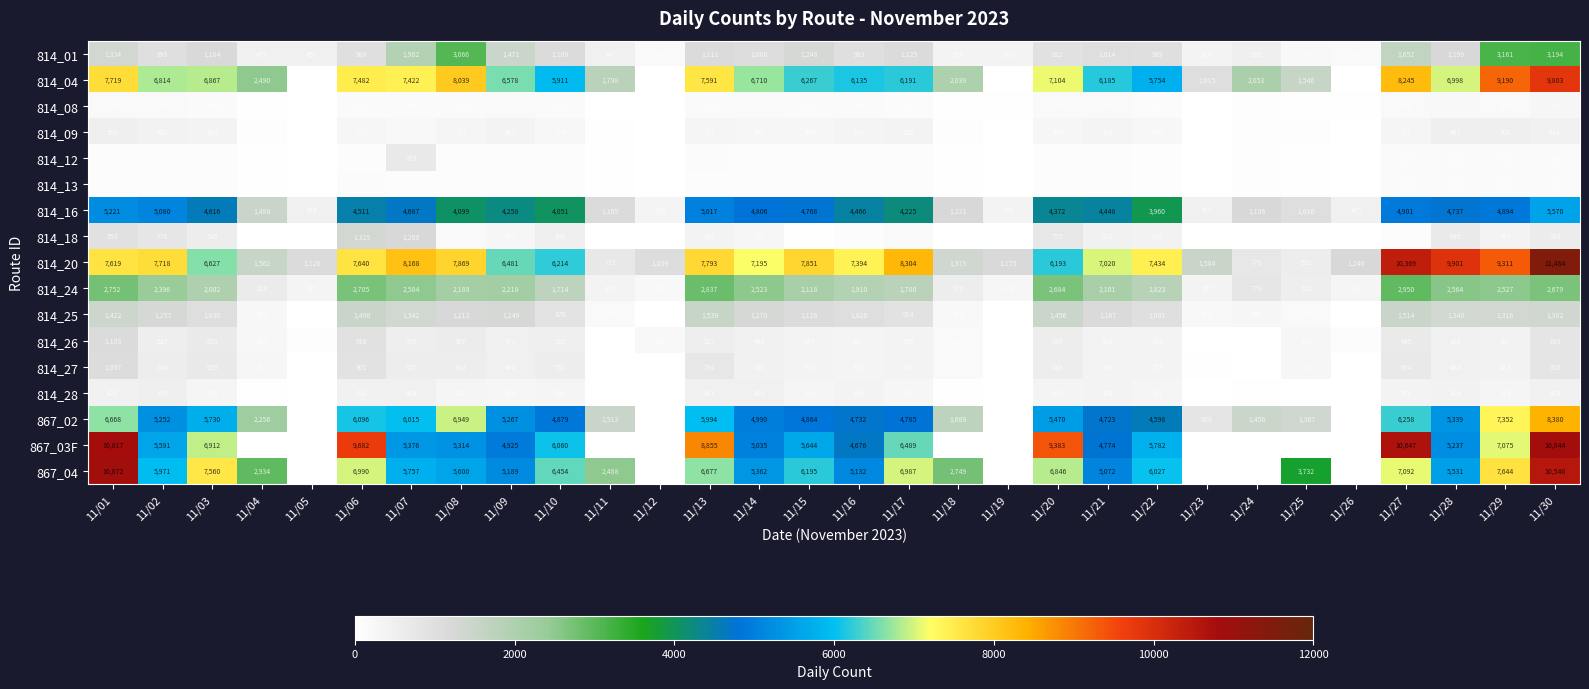

What is the total value across all series at 11/23?

4828